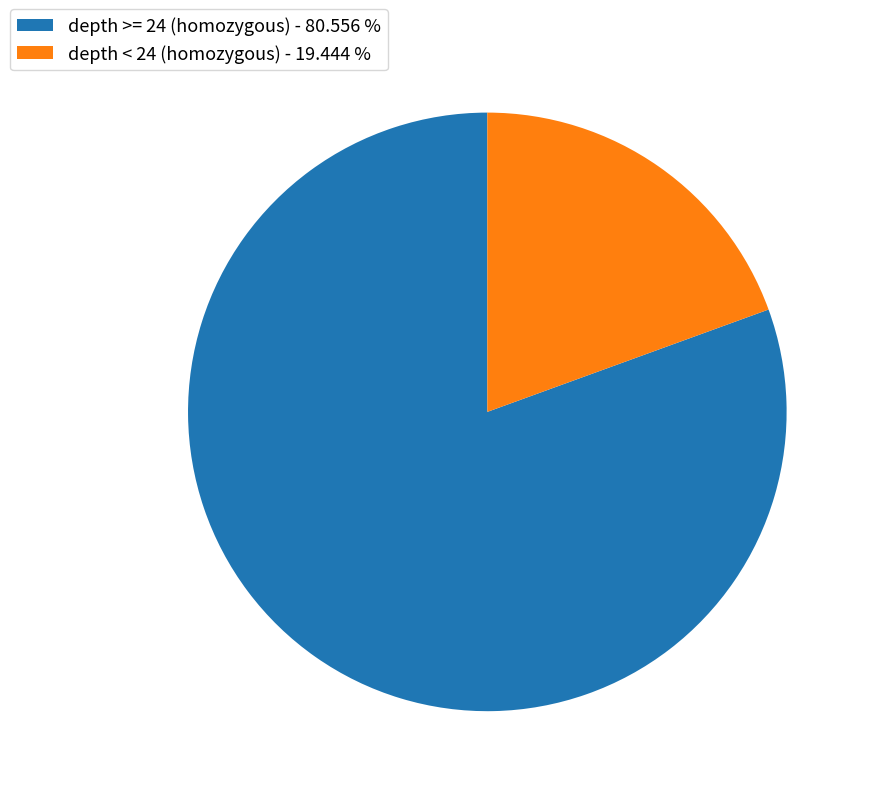

Is there any slice that represents more than half of the pie?

Yes